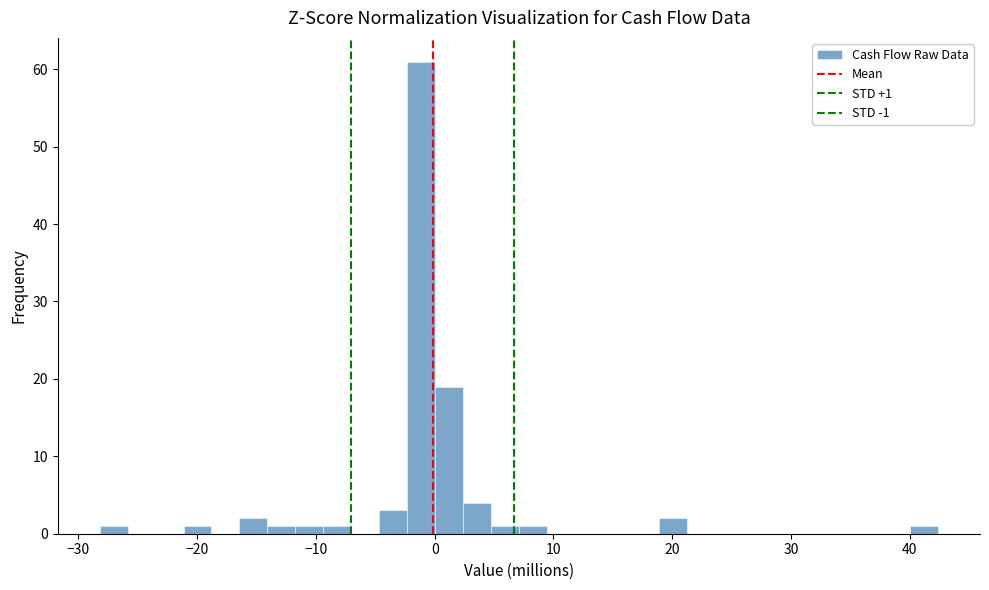

Read against the x-axis, roughly where is the centre of the tallest bar?

-1